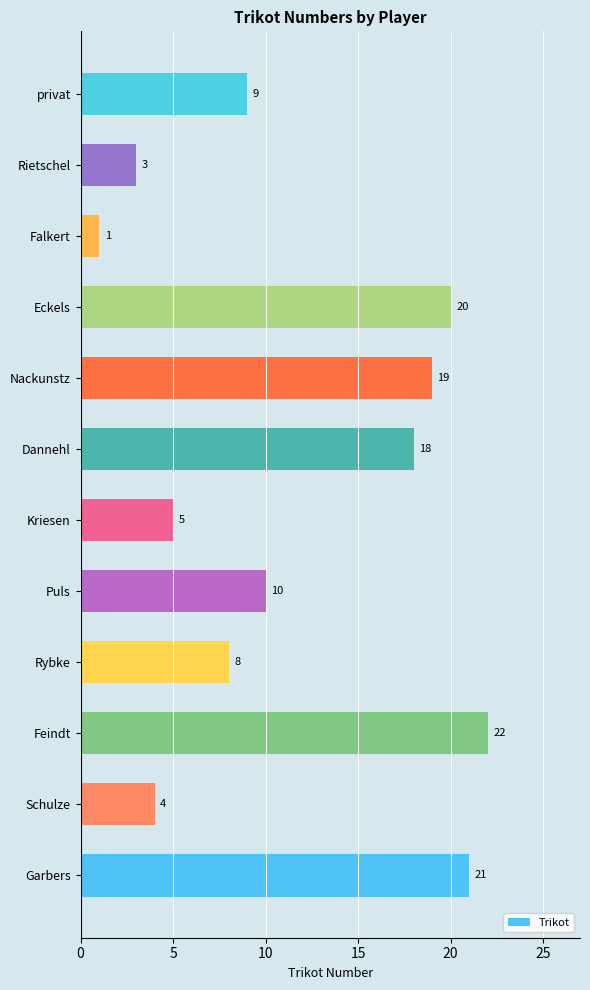

List the labels in order of value, largest first.

Feindt, Garbers, Eckels, Nackunstz, Dannehl, Puls, privat, Rybke, Kriesen, Schulze, Rietschel, Falkert